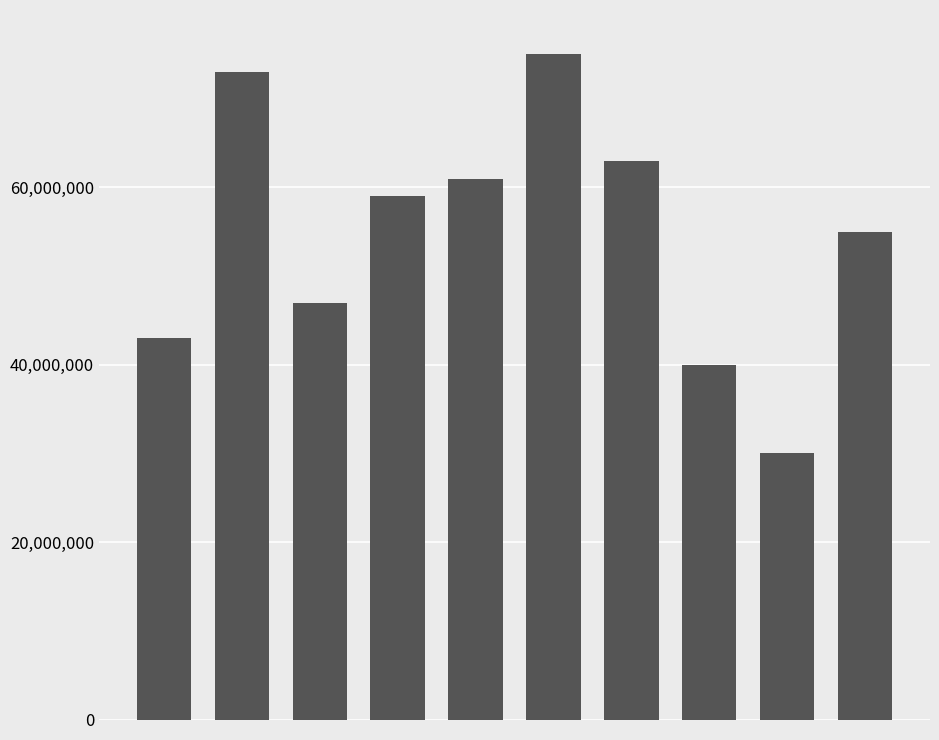

What is the minimum value shown in the chart?

30000000